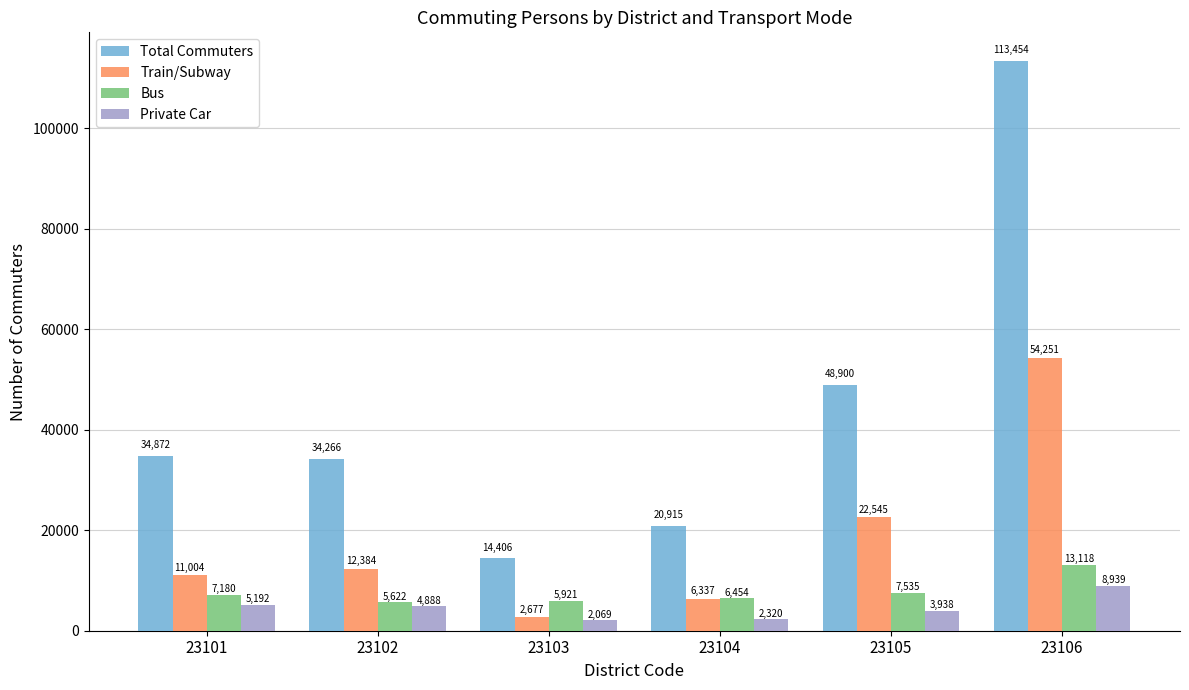

Which label corresponds to the largest value in the chart?

23106